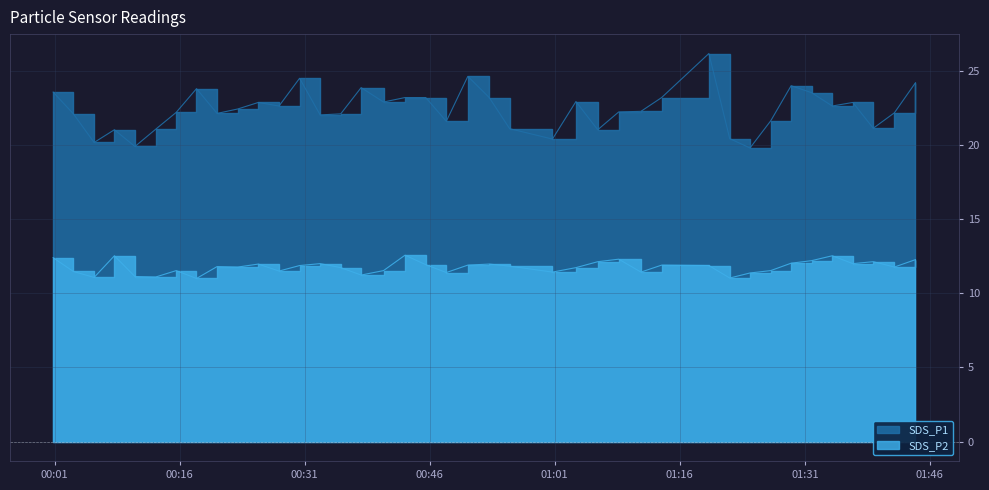

Rank the series by their average value, from lowest to highest.

SDS_P2, SDS_P1